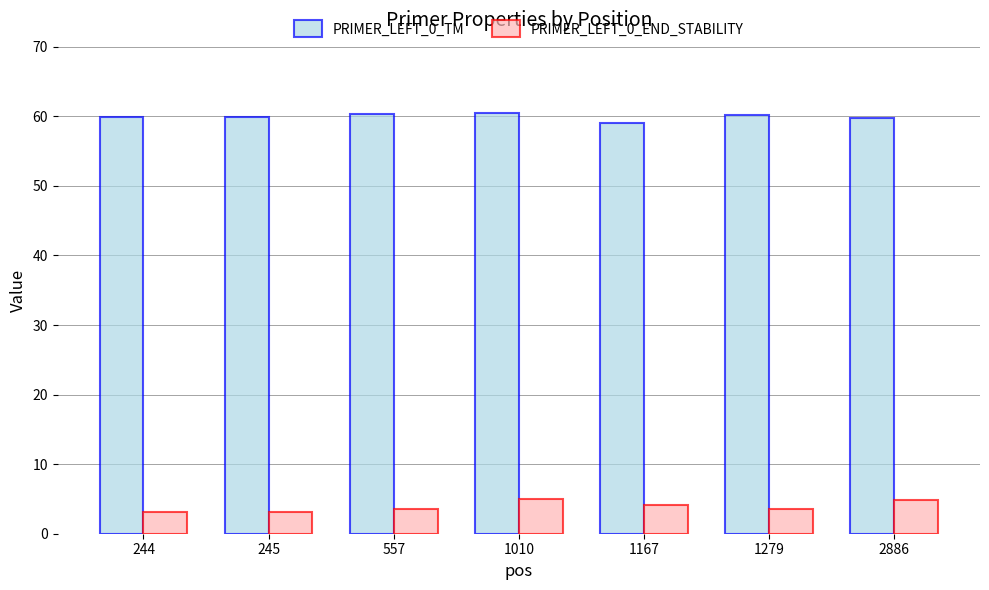

What is the total value across all series at 1010?

65.5